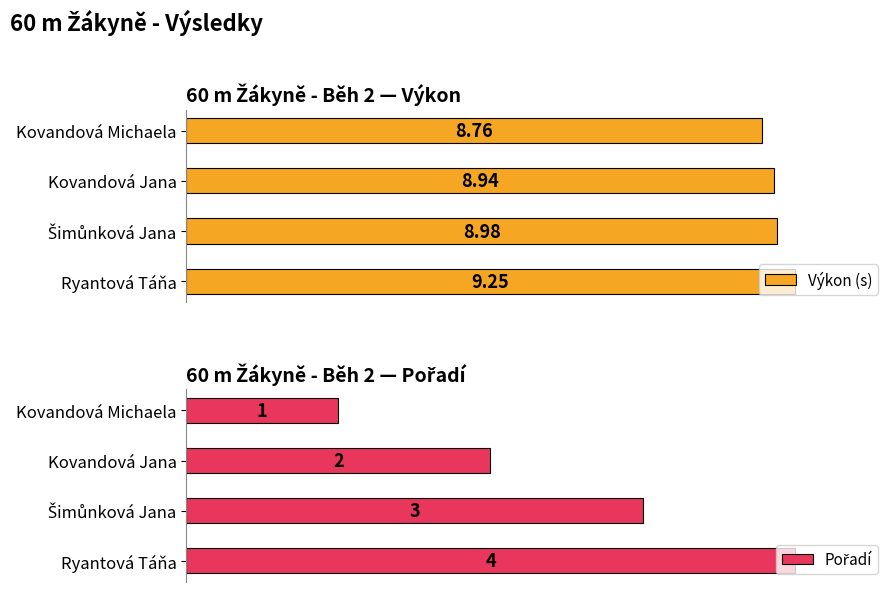

What is the value of the Pořadí bar at the 1st from the left?

1.0